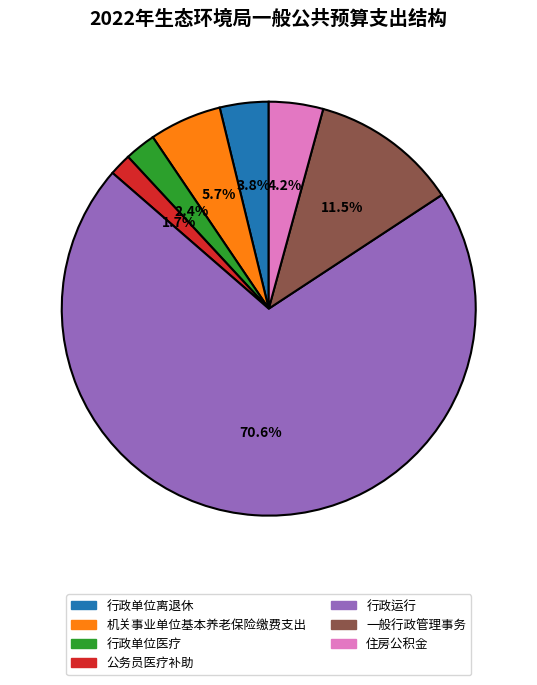

To the nearest percent, what percentage of the pie is 行政单位离退休?

4%